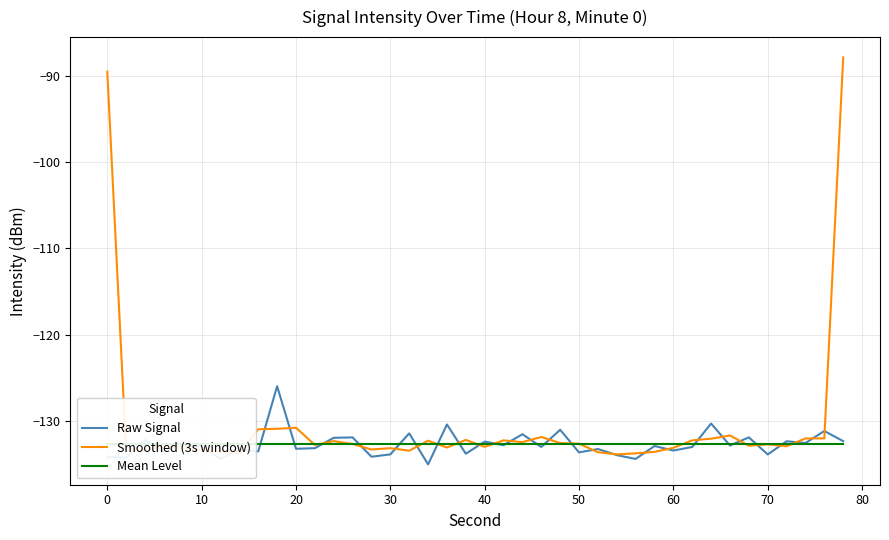

True or false: Smoothed (3s window) has a value of -133.2 at 30.

True